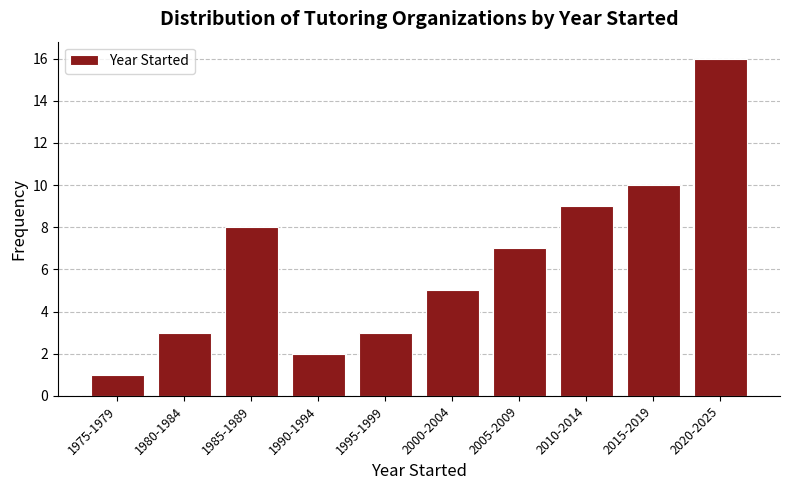

Reading left to right, extract all data points from this chart.

1975-1979=1	1980-1984=3	1985-1989=8	1990-1994=2	1995-1999=3	2000-2004=5	2005-2009=7	2010-2014=9	2015-2019=10	2020-2025=16